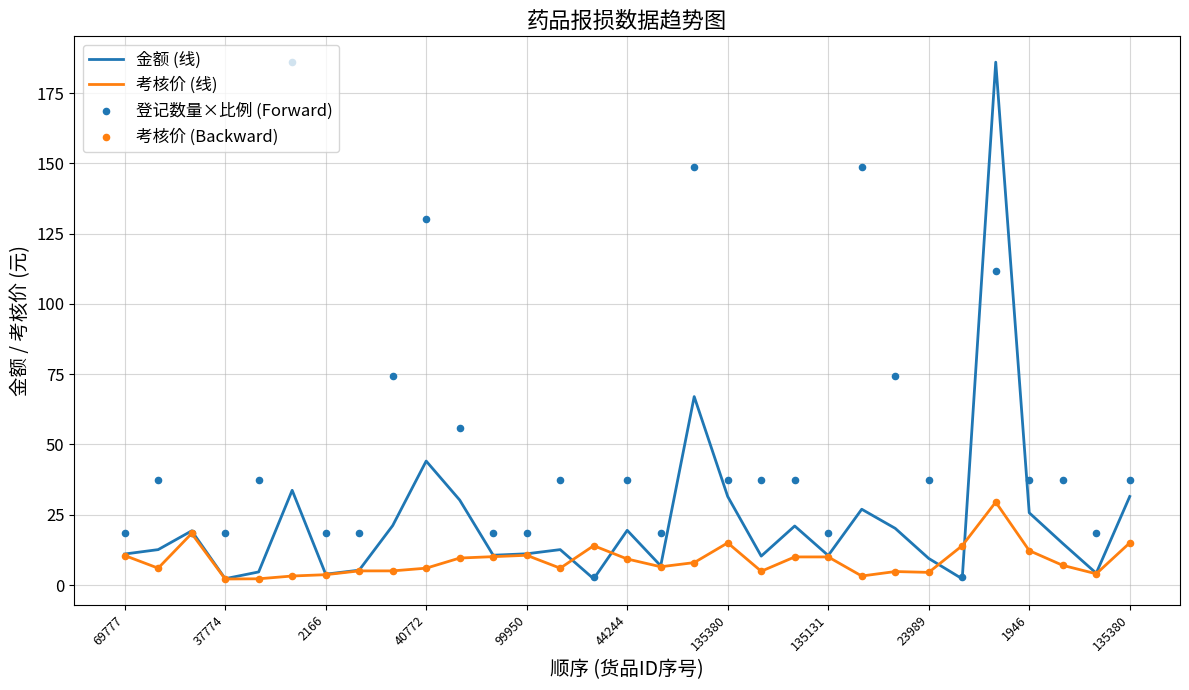

What is the total value across all series at 11?

49.4